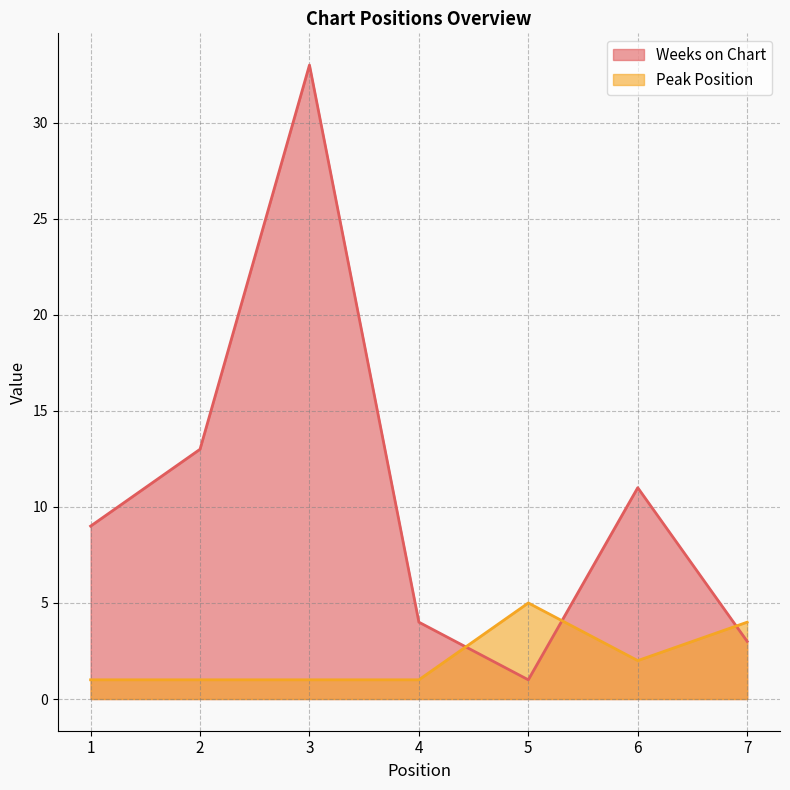

At which category does Weeks on Chart reach its first local valley?

5